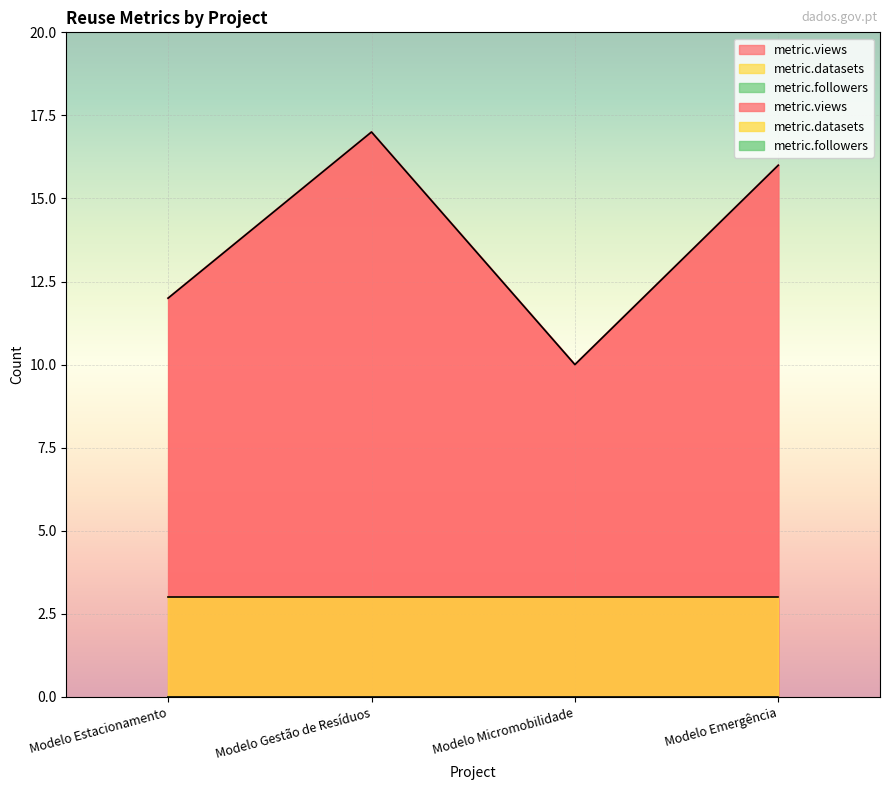

Rank the categories by metric.followers value from lowest to highest.

Modelo Estacionamento, Modelo Gestão de Resíduos, Modelo Micromobilidade, Modelo Emergência